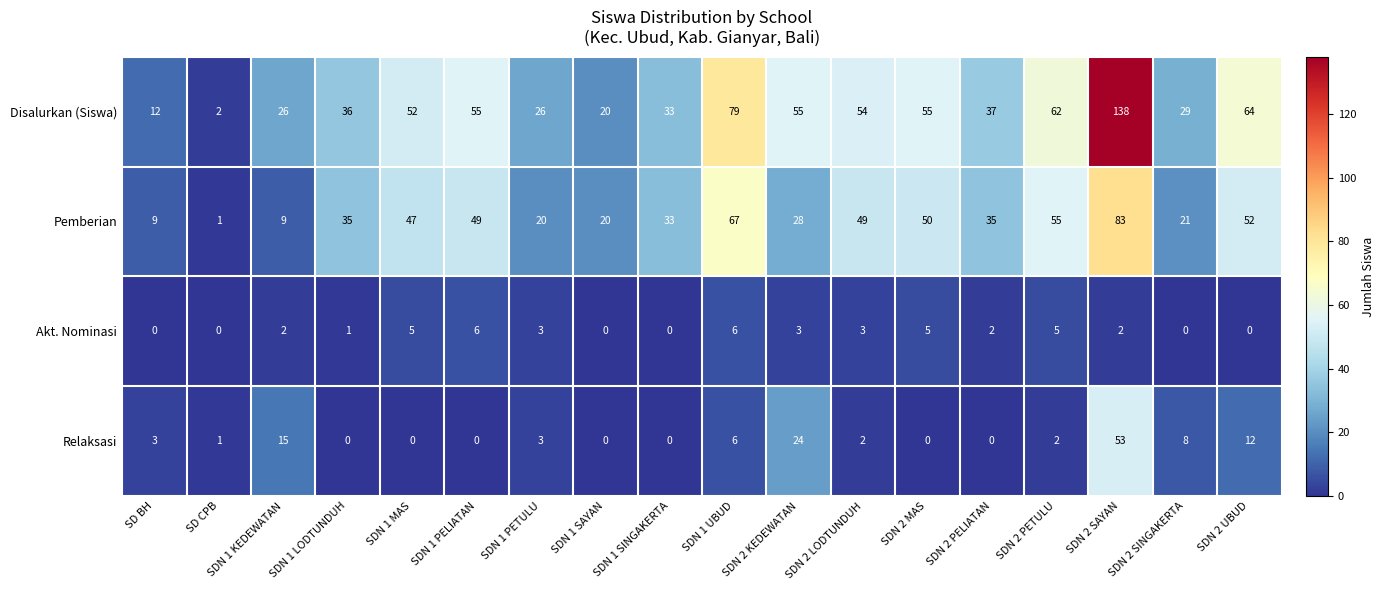

At which category does the chart reach its peak across all series?

SDN 2 SAYAN